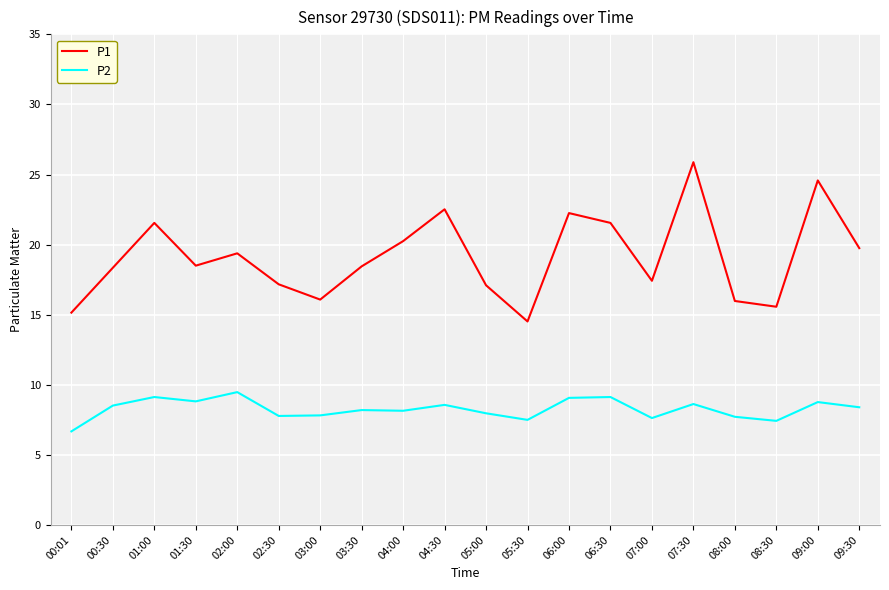

Which series has the largest total across all categories?

P1